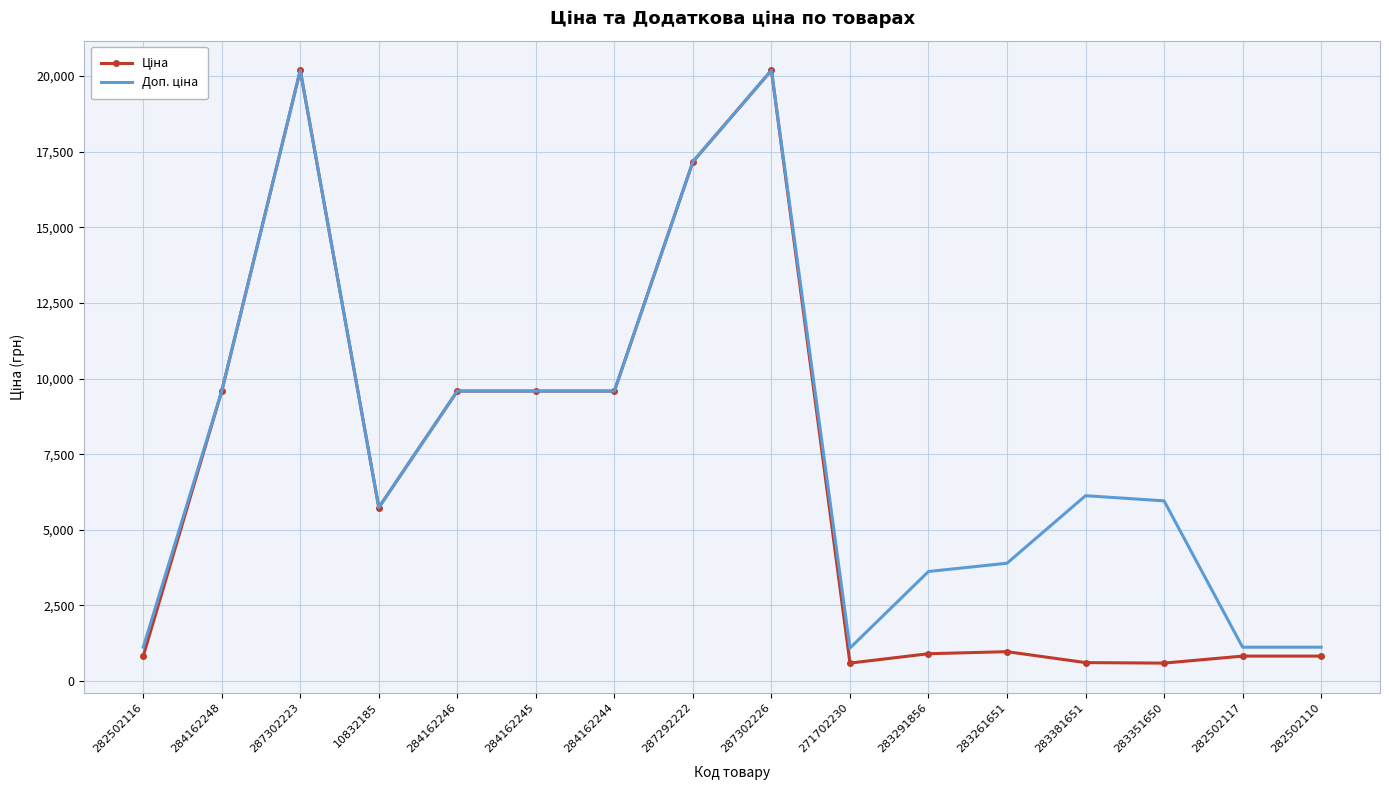

What is the total value across all series at 284162244?

19170.8